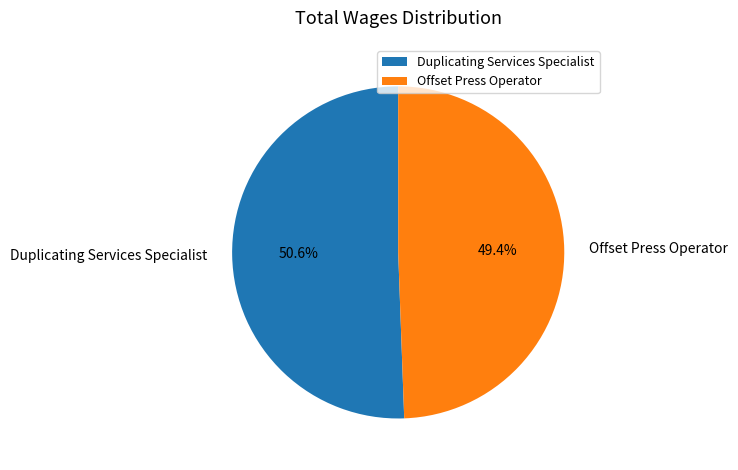

Is it true that Duplicating Services Specialist is 61% of the pie?

False